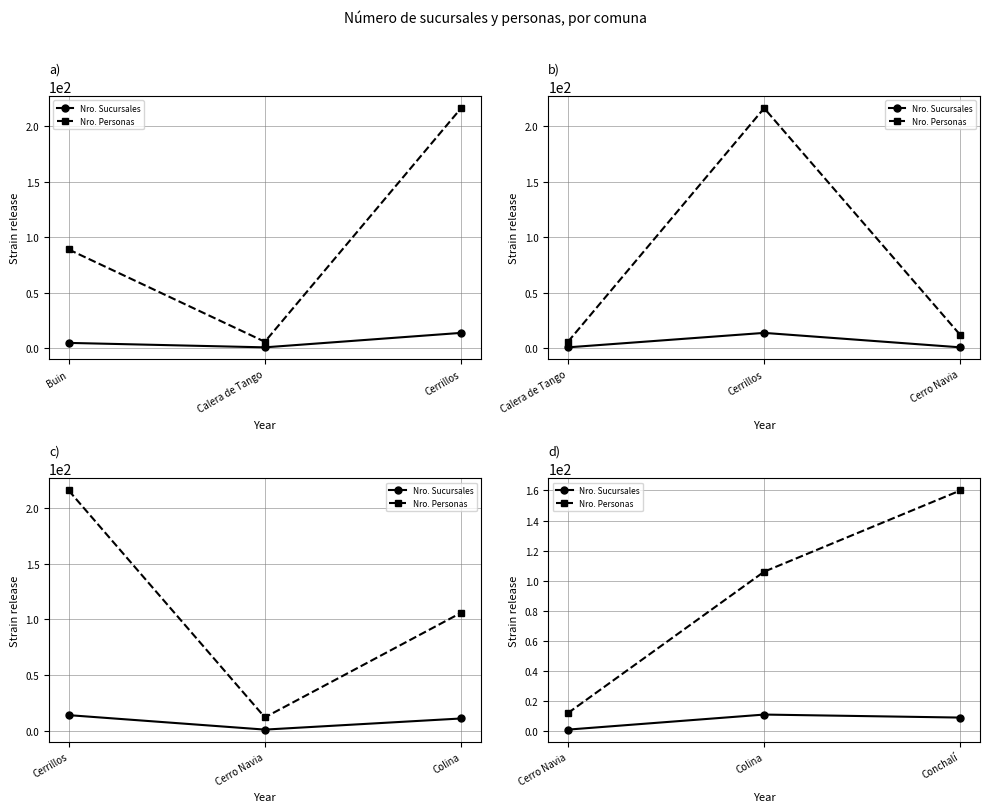

What is the label of the 2nd point from the left?

Colina